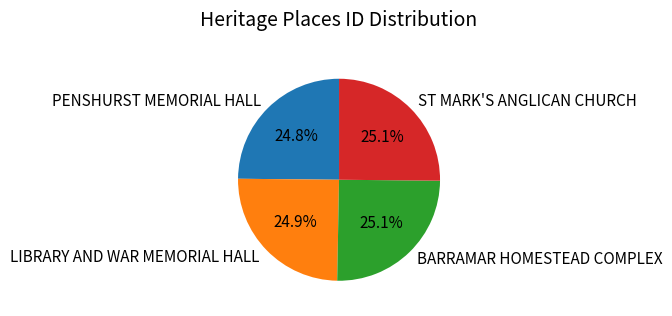

What is the ratio of the value at BARRAMAR HOMESTEAD COMPLEX to the value at PENSHURST MEMORIAL HALL?

1.0